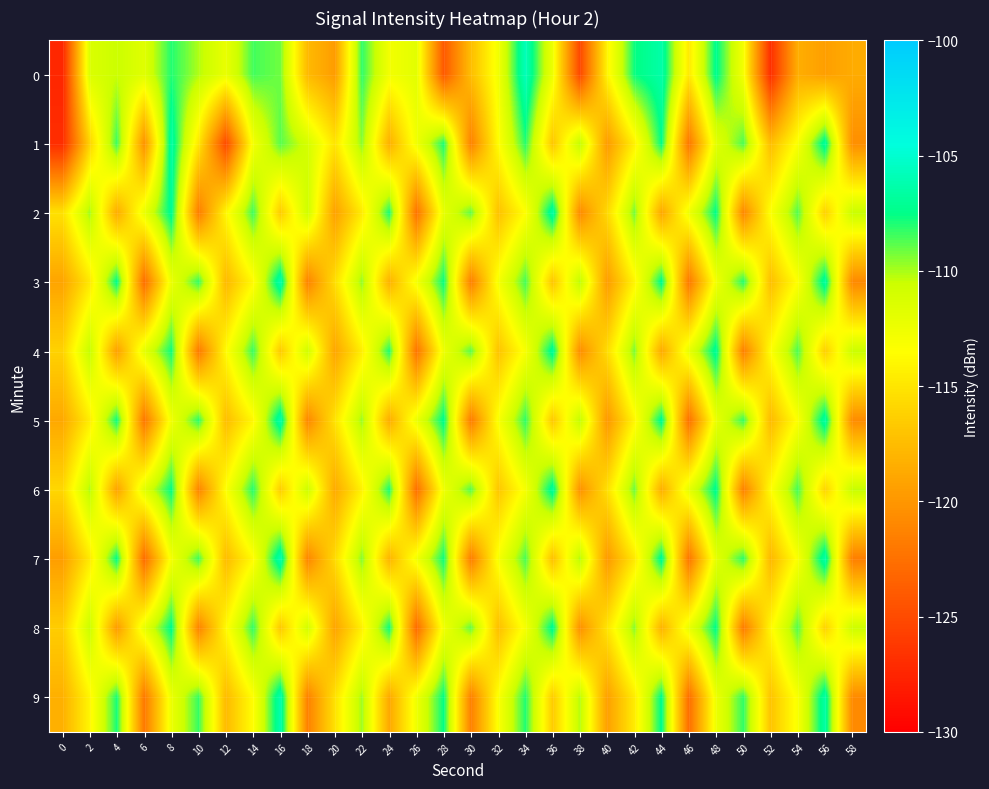

Reading left to right, transcribe all the data shown in this chart.

0: 0=-127.4	2=-111.4	4=-110.5	6=-111.7	8=-108.0	10=-110.1	12=-112.3	14=-108.5	16=-109.2	18=-117.6	20=-119.6	22=-108.2	24=-112.8	26=-111.9	28=-124.0	30=-117.4	32=-112.8	34=-105.8	36=-112.6	38=-125.2	40=-114.1	42=-107.7	44=-106.4	46=-114.7	48=-107.2	50=-112.9	52=-126.9	54=-118.5	56=-119.4	58=-118.6
1: 0=-126.9	2=-116.1	4=-108.3	6=-120.3	8=-106.6	10=-114.9	12=-125.1	14=-112.9	16=-108.8	18=-111.0	20=-115.0	22=-109.5	24=-118.3	26=-112.7	28=-107.9	30=-121.4	32=-113.6	34=-108.1	36=-116.8	38=-110.2	40=-119.7	42=-114.3	44=-107.5	46=-122.1	48=-111.9	50=-108.6	52=-117.4	54=-113.2	56=-106.8	58=-120.5
2: 0=-115.2	2=-109.8	4=-118.6	6=-112.3	8=-107.1	10=-121.7	12=-113.9	14=-108.4	16=-116.5	18=-110.7	20=-119.3	22=-114.6	24=-107.8	26=-122.4	28=-112.1	30=-108.9	32=-117.1	34=-113.5	36=-106.5	38=-120.8	40=-115.7	42=-109.2	44=-118.9	46=-112.6	48=-107.4	50=-121.0	52=-113.3	54=-108.7	56=-116.2	58=-110.4
3: 0=-119.1	2=-114.8	4=-107.3	6=-122.7	8=-112.4	10=-108.2	12=-117.7	14=-113.8	16=-106.2	18=-121.3	20=-115.4	22=-109.6	24=-118.2	26=-112.9	28=-107.6	30=-121.6	32=-113.0	34=-108.5	36=-116.9	38=-110.1	40=-119.6	42=-114.1	44=-107.2	46=-122.0	48=-112.8	50=-108.0	52=-117.3	54=-113.4	56=-106.7	58=-120.9
4: 0=-116.1	2=-110.3	4=-119.4	6=-112.0	8=-107.7	10=-121.9	12=-113.7	14=-108.3	16=-116.6	18=-110.8	20=-119.0	22=-114.4	24=-107.9	26=-122.3	28=-112.5	30=-108.8	32=-117.0	34=-113.1	36=-106.9	38=-120.6	40=-115.5	42=-109.3	44=-118.7	46=-112.2	48=-107.0	50=-121.5	52=-113.5	54=-108.6	56=-116.3	58=-110.5
5: 0=-118.8	2=-114.5	4=-107.6	6=-122.1	8=-112.7	10=-108.1	12=-117.4	14=-113.9	16=-106.3	18=-121.0	20=-115.1	22=-109.7	24=-118.5	26=-112.4	28=-107.3	30=-121.8	32=-113.2	34=-108.2	36=-116.7	38=-110.2	40=-119.9	42=-114.0	44=-107.1	46=-122.5	48=-112.3	50=-108.3	52=-117.6	54=-113.3	56=-106.6	58=-120.7
6: 0=-115.8	2=-110.0	4=-119.2	6=-111.8	8=-107.5	10=-121.2	12=-113.4	14=-108.0	16=-116.4	18=-110.6	20=-118.7	22=-114.2	24=-107.8	26=-122.6	28=-112.6	30=-108.7	32=-116.8	34=-113.0	36=-106.8	38=-120.3	40=-115.3	42=-109.1	44=-118.4	46=-112.1	48=-107.2	50=-121.4	52=-113.6	54=-108.5	56=-116.0	58=-110.3
7: 0=-119.5	2=-114.7	4=-107.4	6=-122.8	8=-112.9	10=-108.4	12=-117.5	14=-113.7	16=-106.1	18=-121.1	20=-115.6	22=-109.4	24=-118.0	26=-112.8	28=-107.7	30=-121.7	32=-113.1	34=-108.6	36=-117.2	38=-110.0	40=-119.8	42=-114.8	44=-107.0	46=-122.2	48=-112.0	50=-108.1	52=-117.8	54=-113.2	56=-106.4	58=-121.6
8: 0=-116.4	2=-110.5	4=-119.7	6=-112.2	8=-107.3	10=-121.3	12=-113.8	14=-108.2	16=-116.7	18=-110.9	20=-119.1	22=-114.3	24=-107.6	26=-122.9	28=-112.7	30=-108.9	32=-117.3	34=-113.0	36=-107.1	38=-120.4	40=-115.0	42=-109.5	44=-118.1	46=-112.3	48=-107.4	50=-121.8	52=-113.9	54=-108.7	56=-116.1	58=-110.6
9: 0=-118.3	2=-114.0	4=-107.8	6=-122.0	8=-112.4	10=-108.3	12=-117.6	14=-113.5	16=-106.2	18=-121.4	20=-115.2	22=-109.8	24=-118.8	26=-112.6	28=-107.5	30=-121.5	32=-113.3	34=-108.0	36=-116.5	38=-110.1	40=-119.4	42=-114.6	44=-107.3	46=-122.7	48=-112.5	50=-108.2	52=-117.0	54=-113.1	56=-106.5	58=-120.8